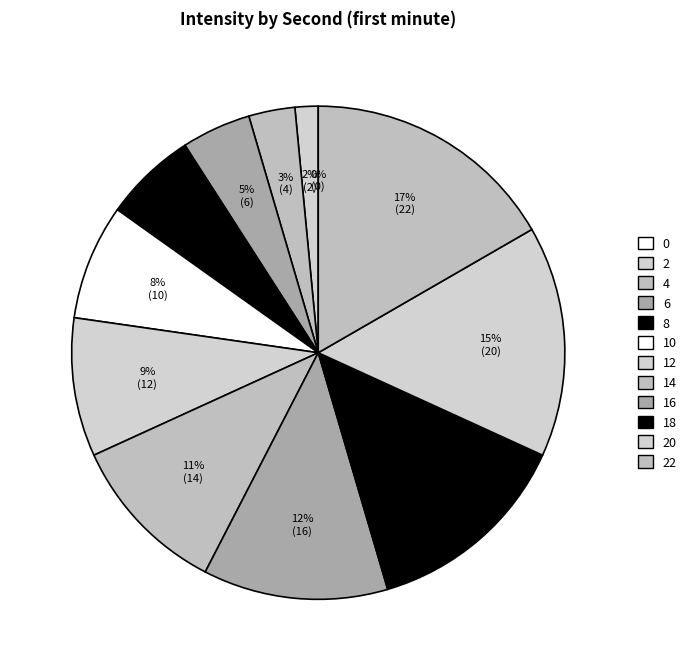

True or false: 10 accounts for 8% of the total.

True